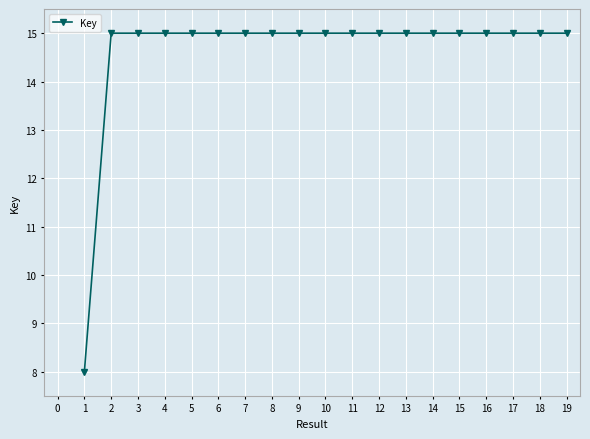

What is the value of the 19th point from the left?

15.0